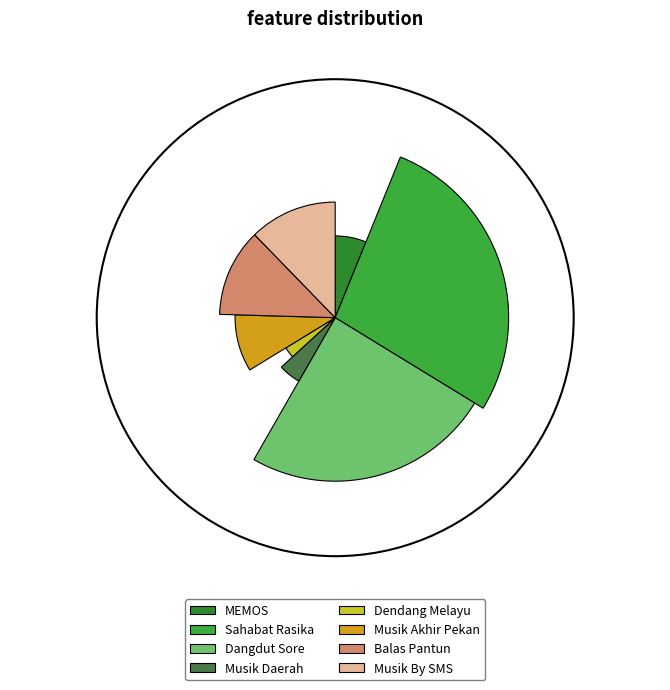

Rank the categories by value from highest to lowest.

Sahabat Rasika, Dangdut Sore, Balas Pantun, Musik By SMS, Musik Akhir Pekan, MEMOS, Musik Daerah, Dendang Melayu